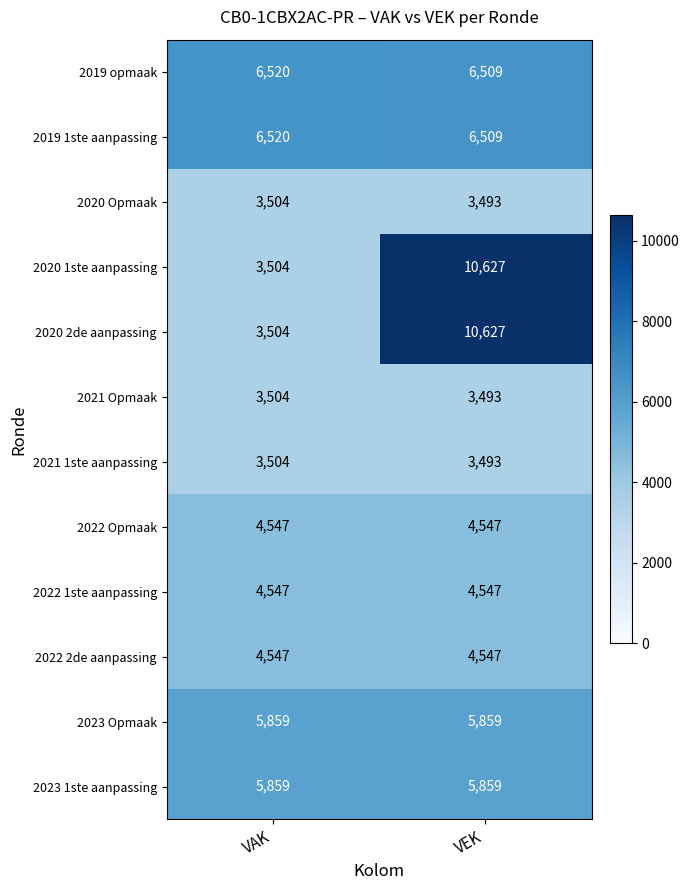

At which category is the sum across all series the highest?

VEK